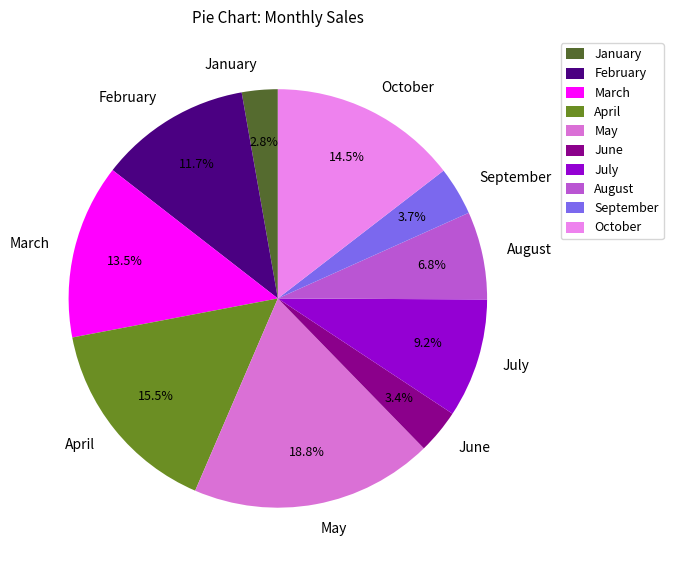

Count the number of slices in the pie.

10